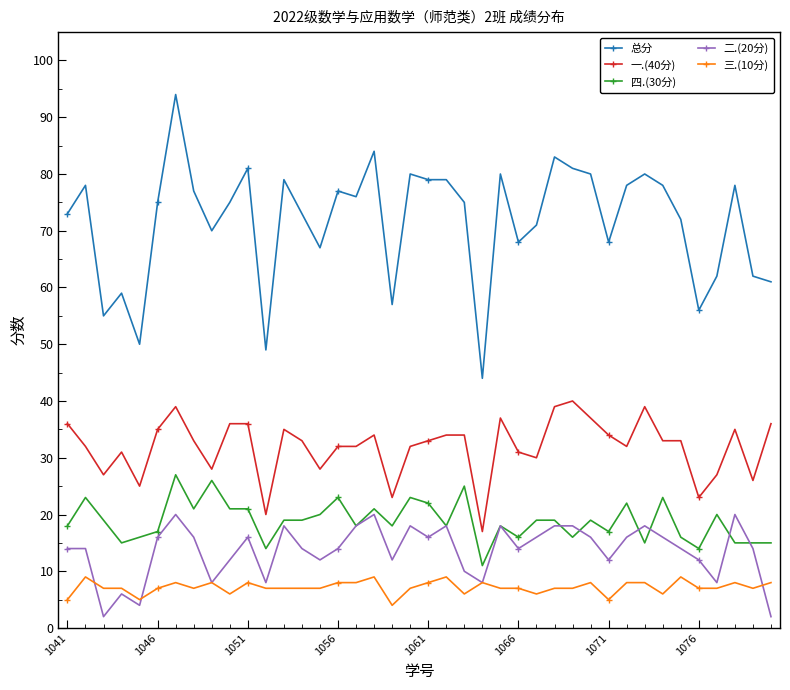

List the series in order of their peak value, highest first.

总分, 一.(40分), 四.(30分), 二.(20分), 三.(10分)